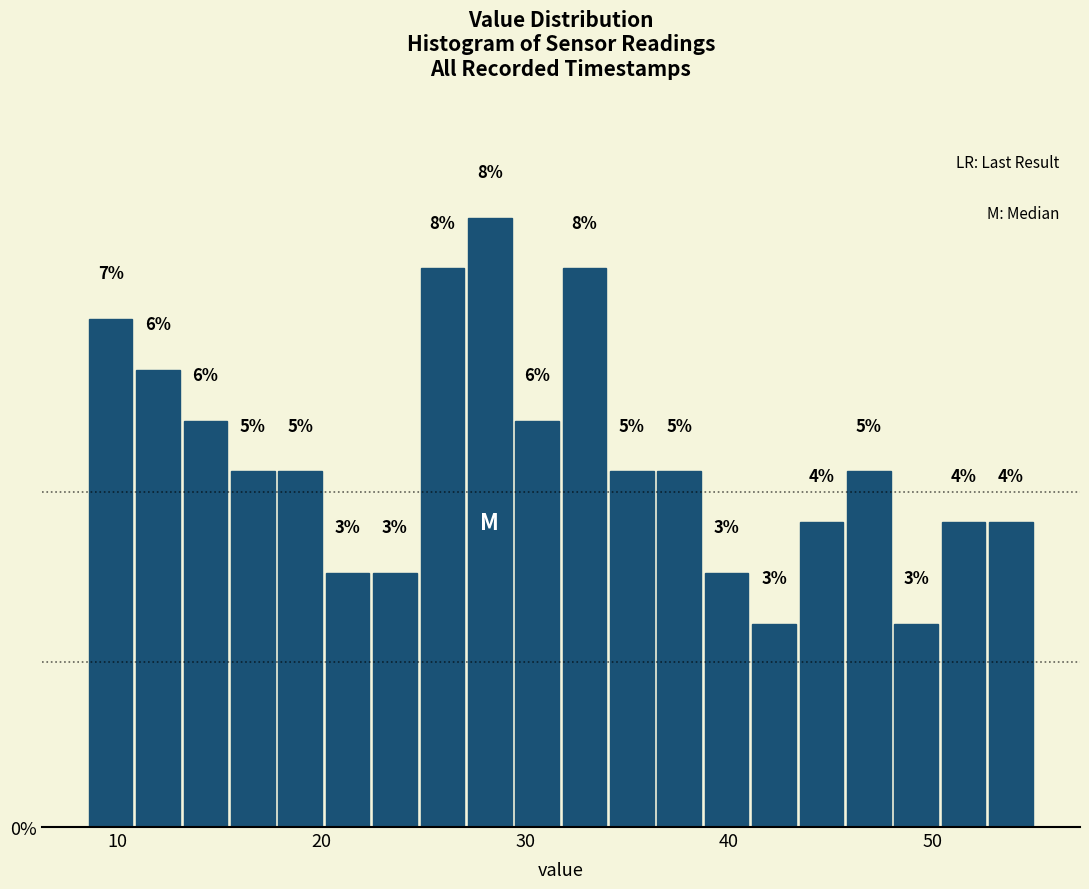

Around what value on the x-axis is the tallest bar? Give the approximate position of its centre, as read against the axis.

28